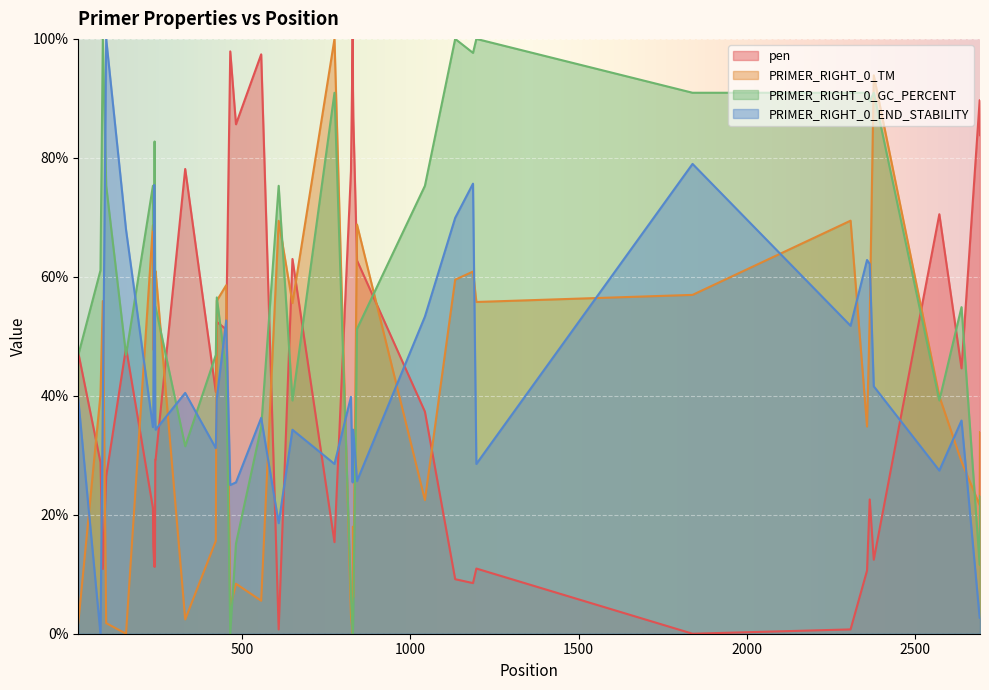

Which series has the largest range (max minus min)?

pen